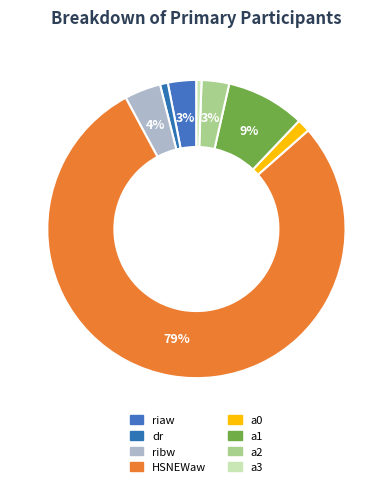

How many segments does this pie chart have?

8